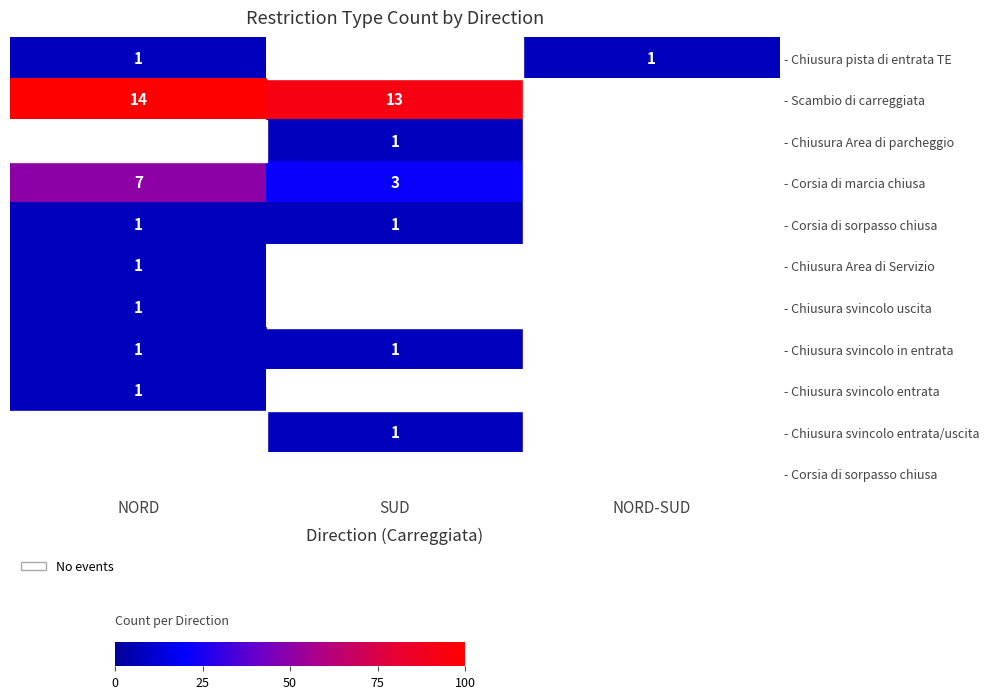

Is the value of - Scambio di carreggiata at SUD greater than the value of - Chiusura Area di Servizio at NORD?

Yes